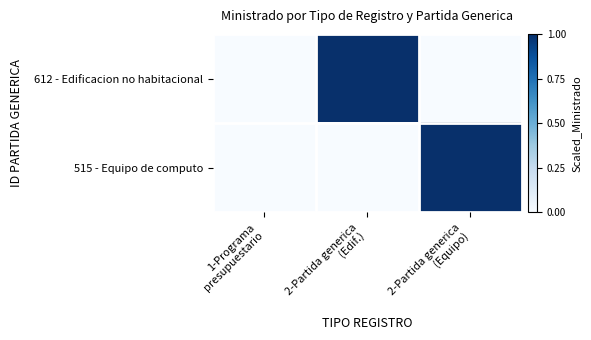

Which has a higher value, 2-Partida generica
(Equipo) or 2-Partida generica
(Edif.)?

2-Partida generica
(Edif.)